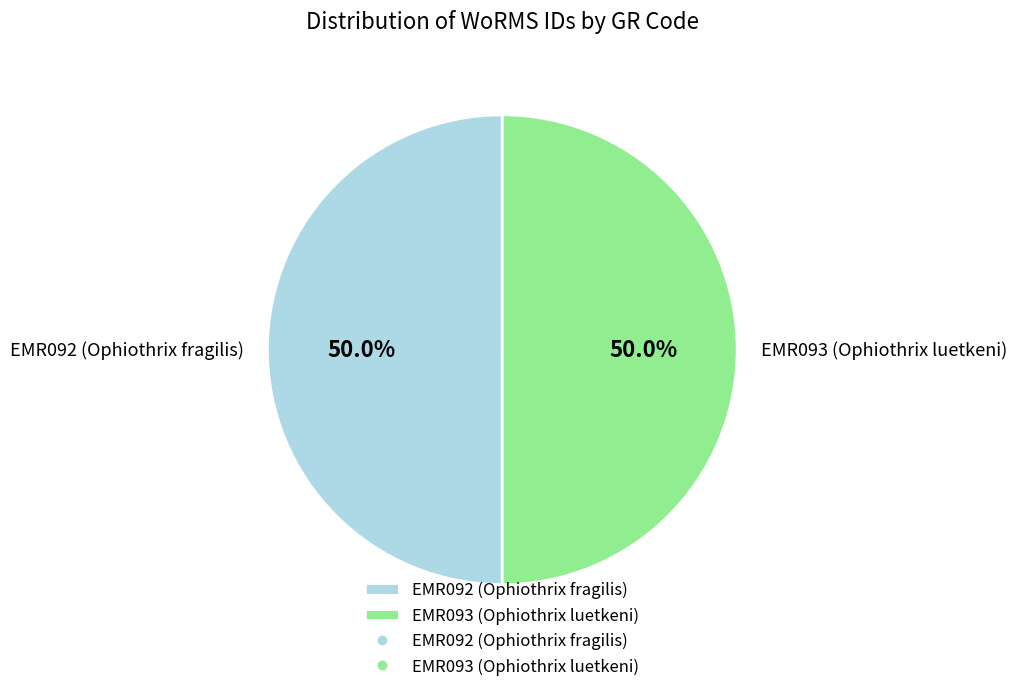

What is the ratio of the value at EMR093 (Ophiothrix luetkeni) to the value at EMR092 (Ophiothrix fragilis)?

1.0